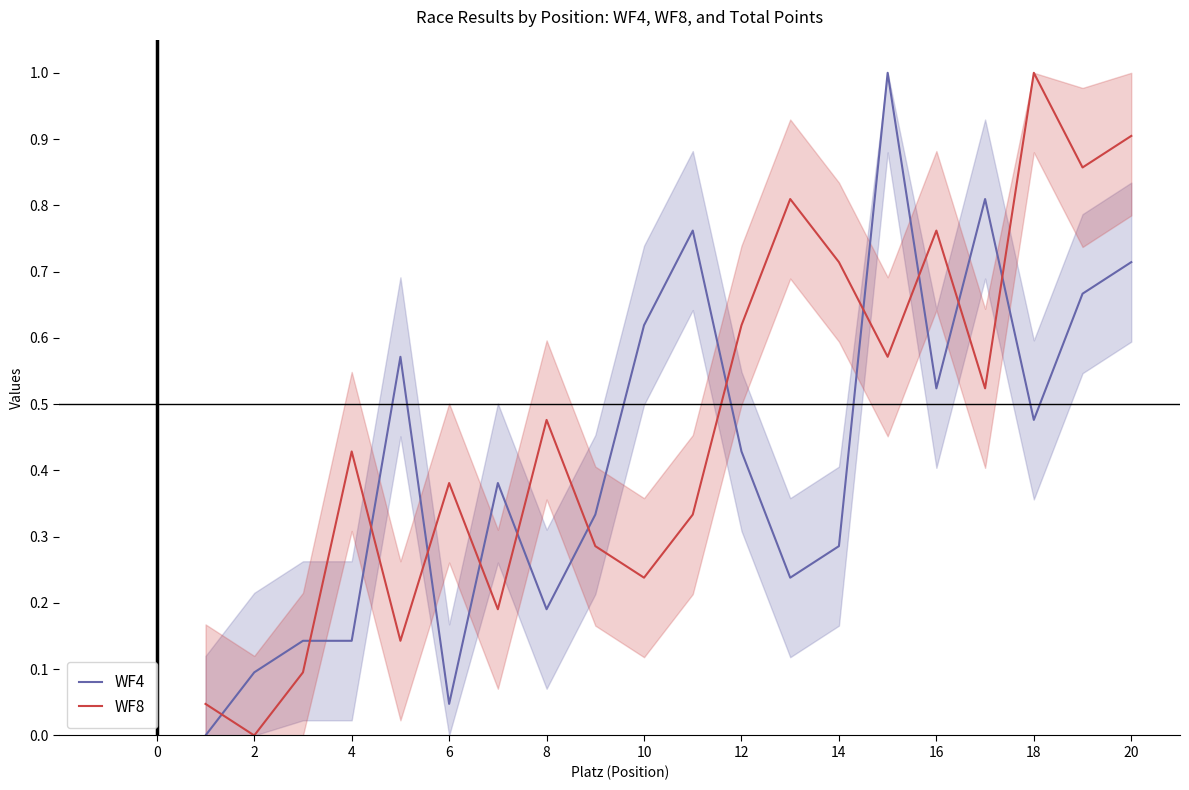

The value of WF8 at 4 is 0.2. True or false?

False